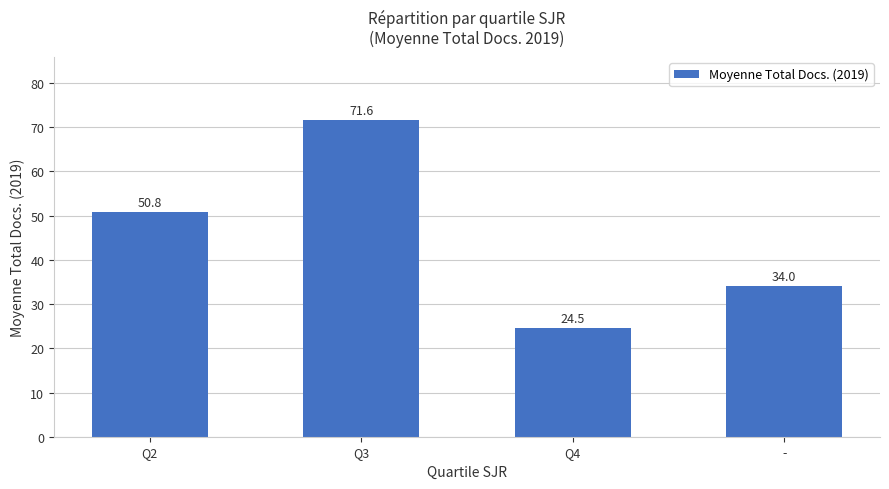

Reading left to right, transcribe all the data shown in this chart.

50.8	71.6	24.5	34.0